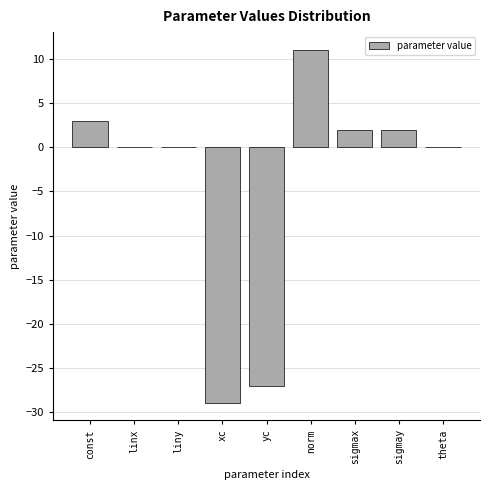

What is the approximate value at const?

3.0